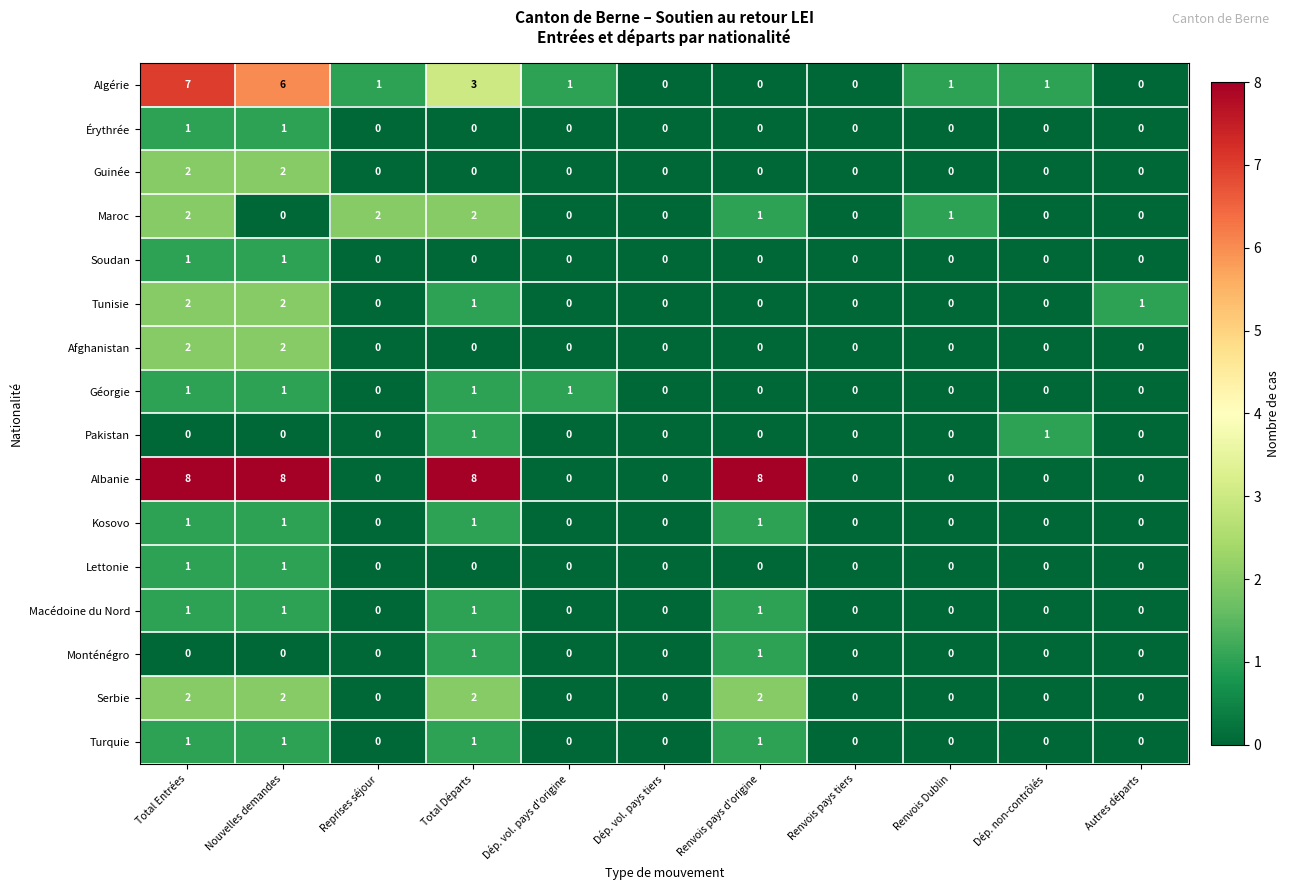

Is the value of Soudan at Renvois pays tiers greater than the value of Kosovo at Renvois pays d'origine?

No